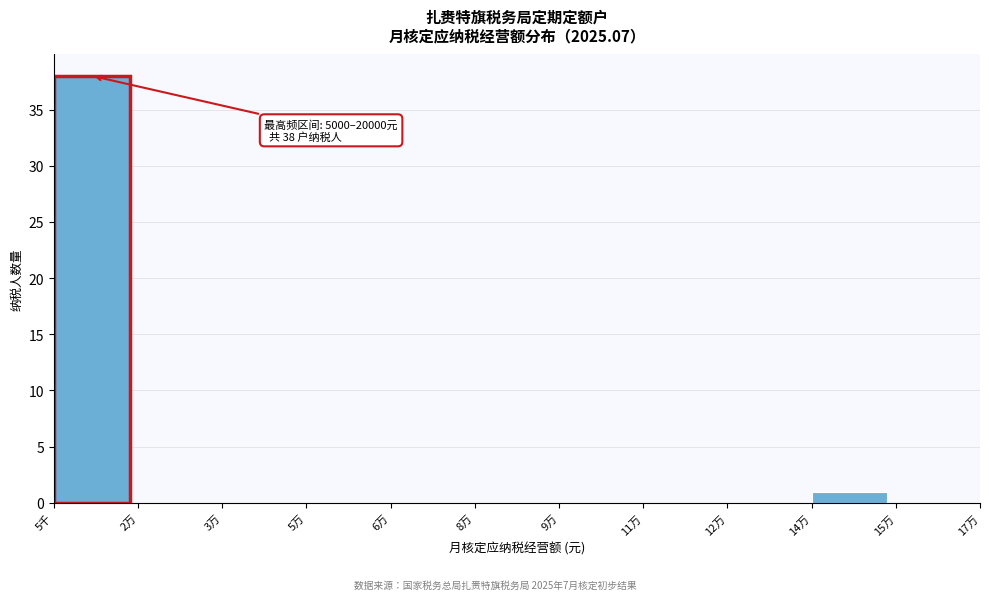

Reading left to right, transcribe all the data shown in this chart.

5千=38	2万=0	3万=0	5万=0	6万=0	8万=0	9万=0	11万=0	12万=0	14万=1	15万=0